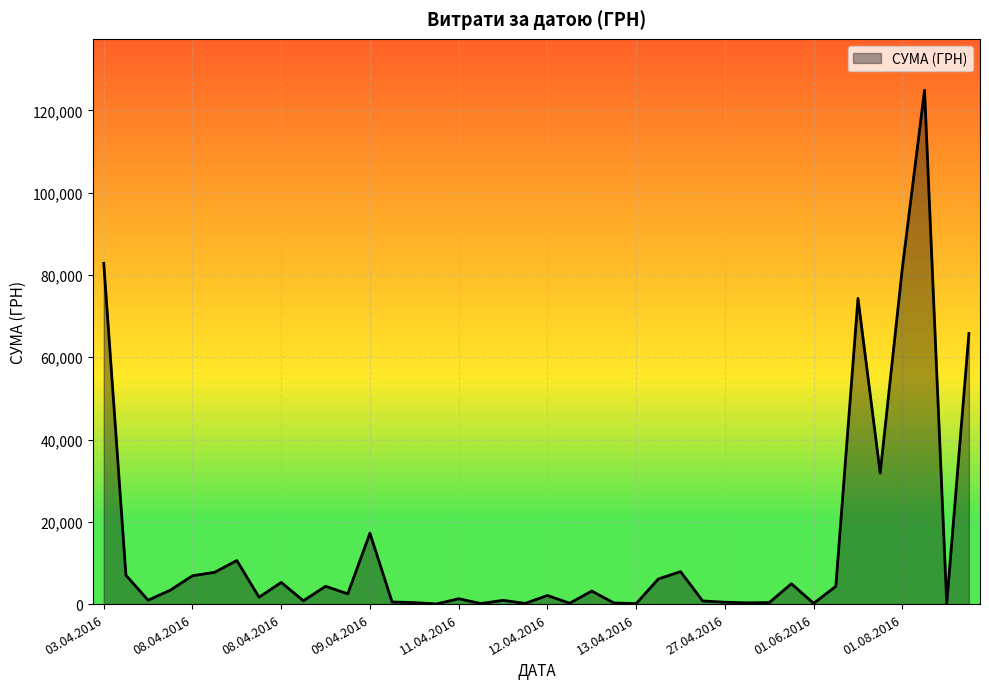

What is the maximum value shown in the chart?

124904.8